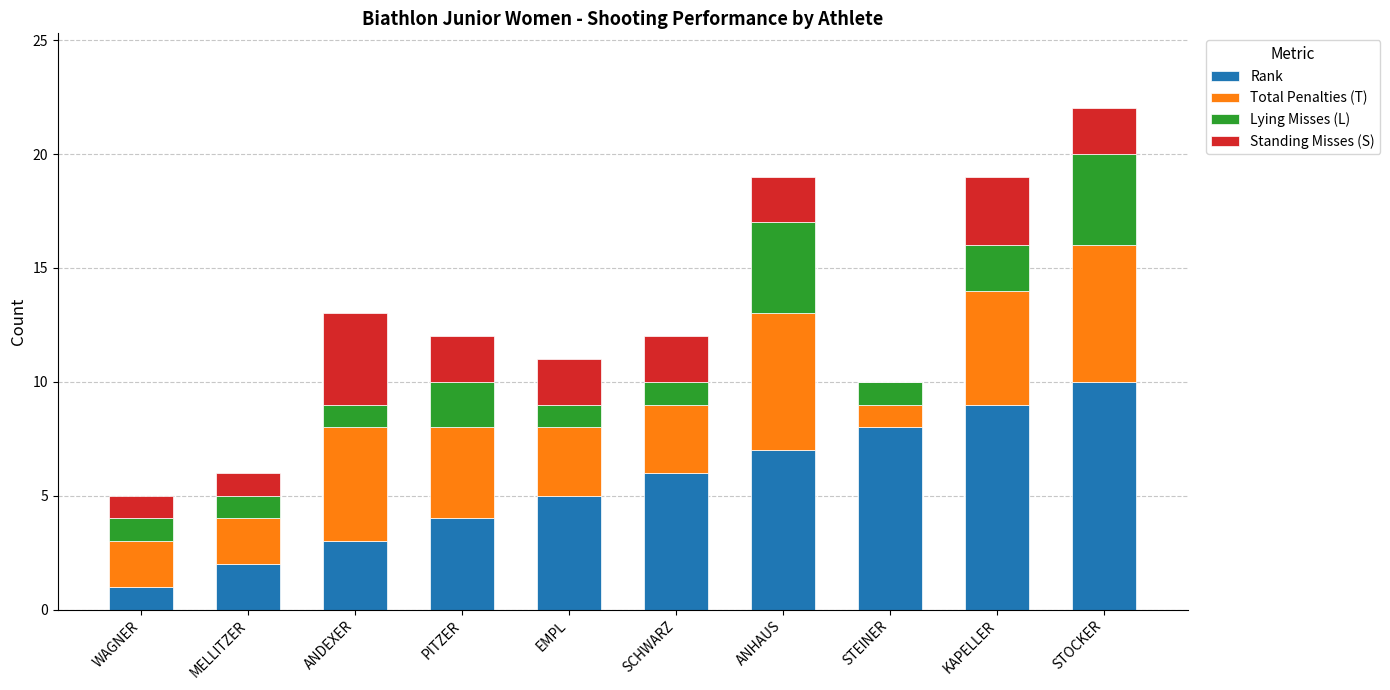

Which category has the highest value in the Rank series?

STOCKER